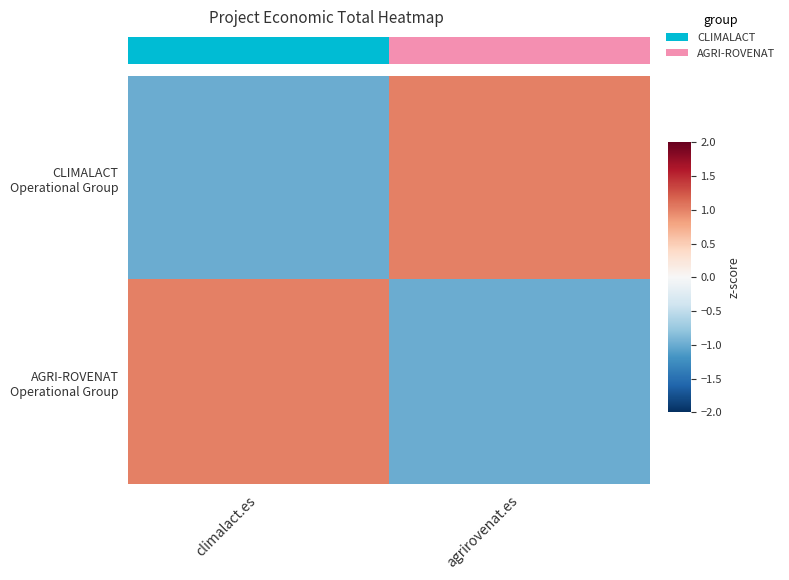

What is the maximum value shown in the chart?

1